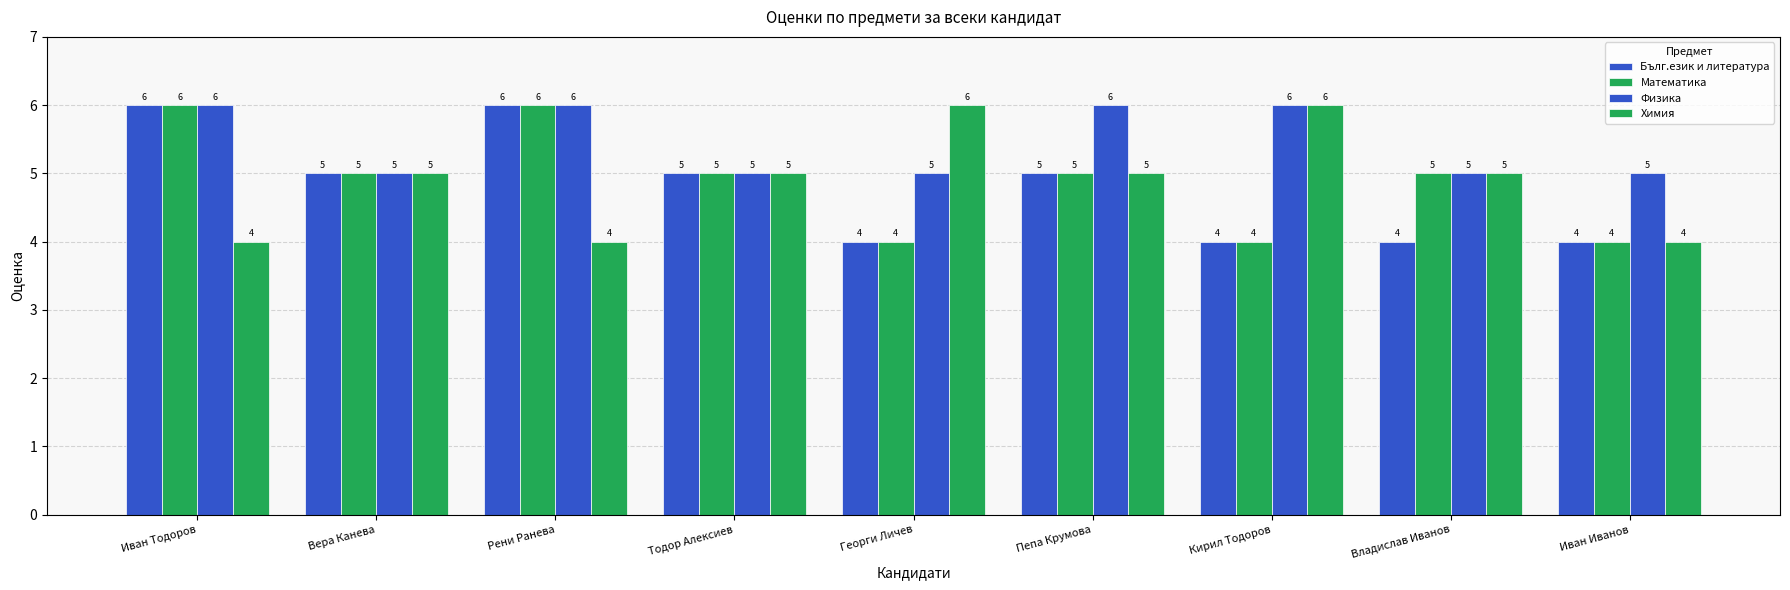

How many bars are there in each group?

4